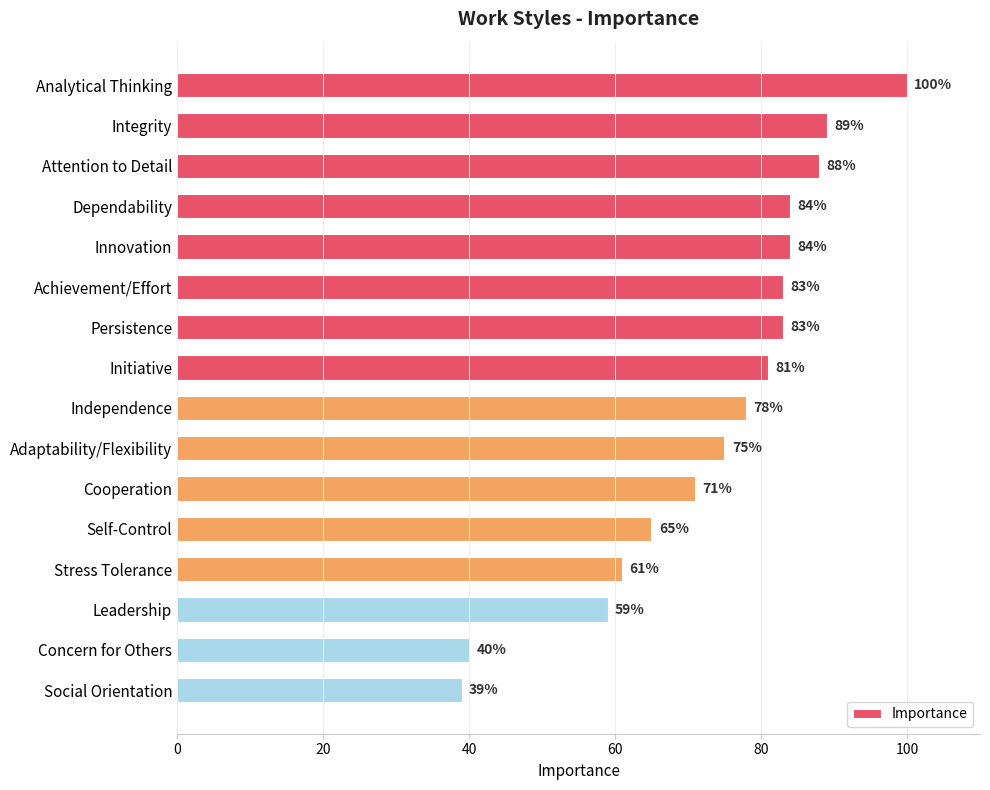

Which category has the lowest value across all series?

Social Orientation